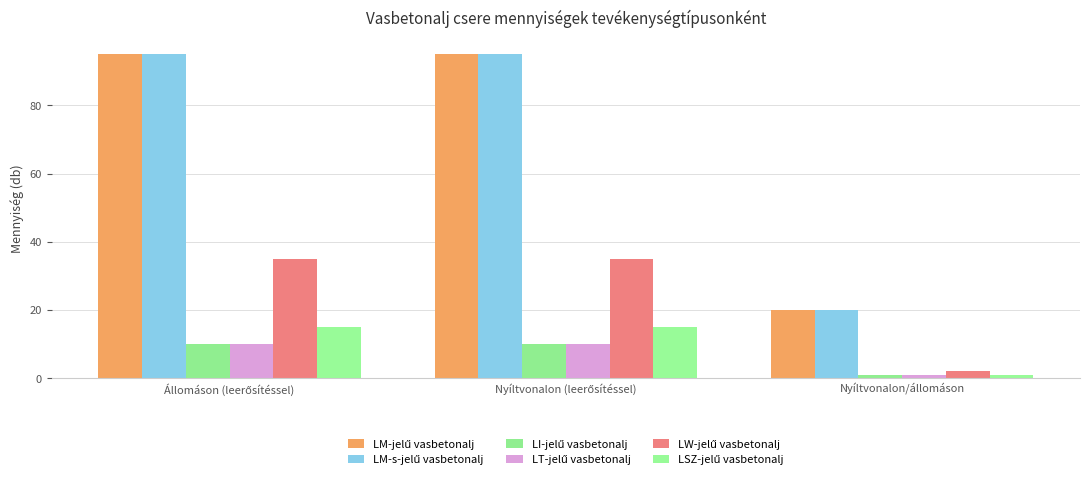

How many LW-jelű vasbetonalj values are between 2 and 35?

3